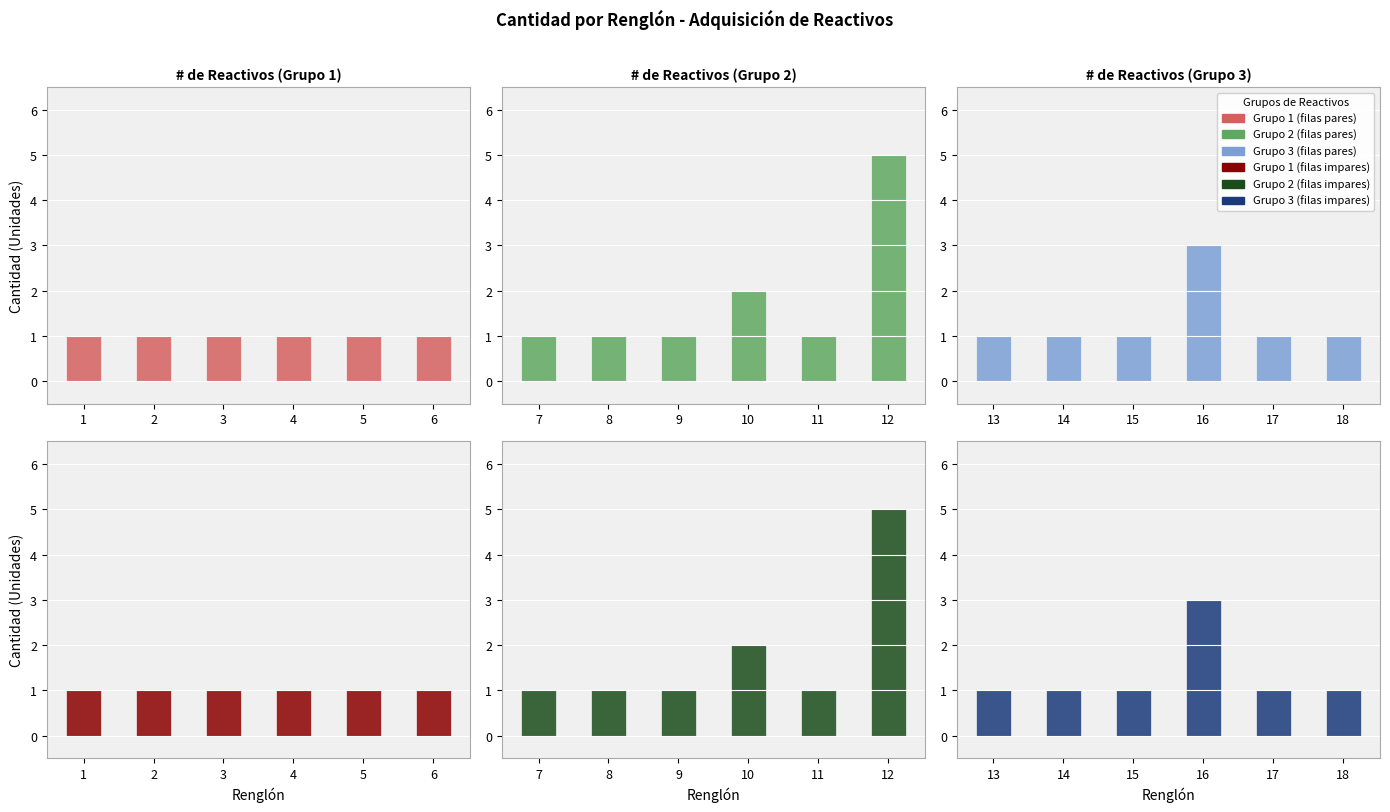

List the series in order of their peak value, highest first.

Grupo 2 (fila 1), Grupo 2 (fila 2), Grupo 3 (fila 1), Grupo 3 (fila 2), Grupo 1 (fila 1), Grupo 1 (fila 2)